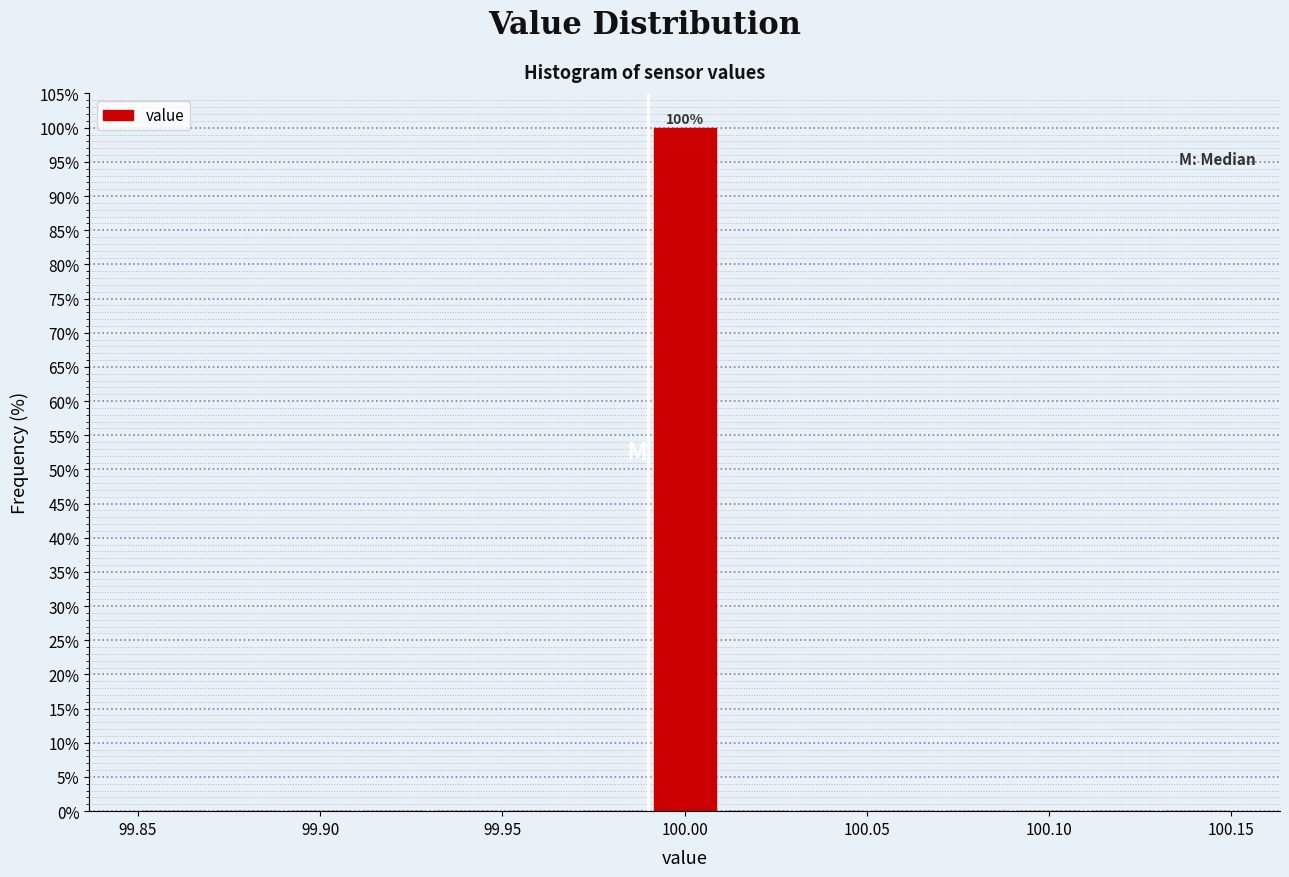

Which range on the x-axis has the tallest bar?

99.99 to 100.01